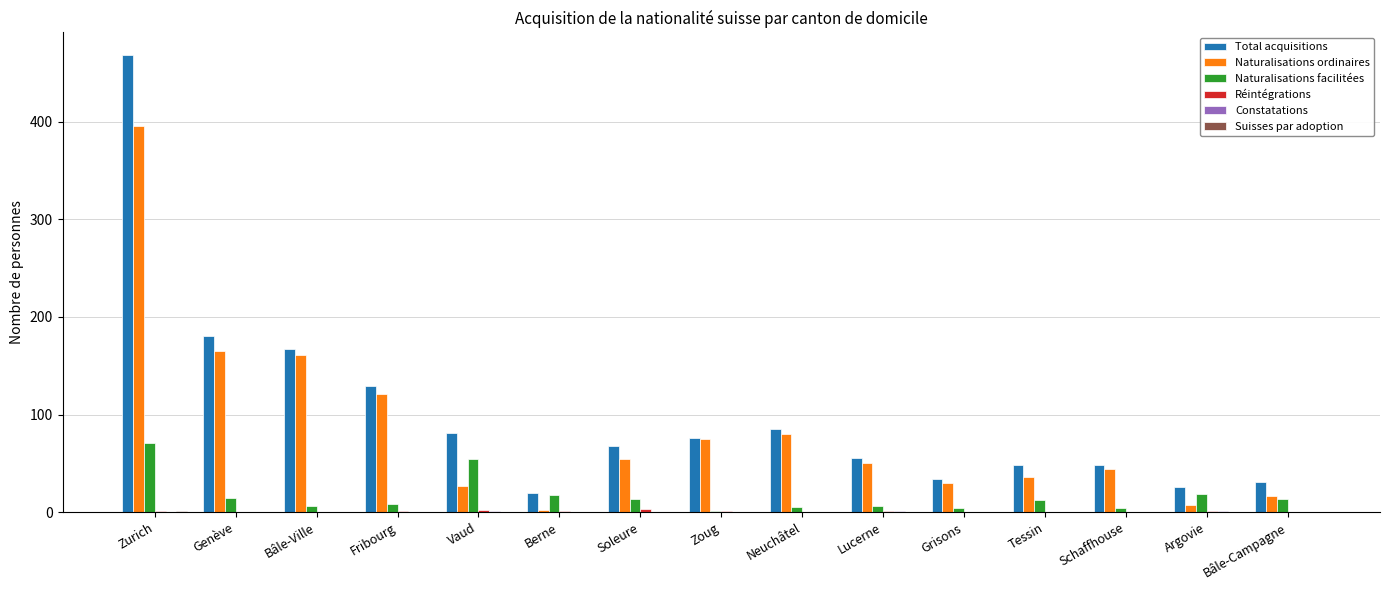

What is the sum of all Naturalisations ordinaires values?

1265